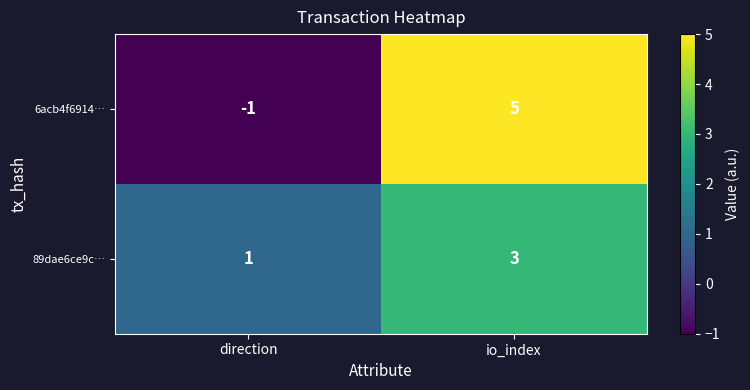

What is the maximum value shown in the chart?

5